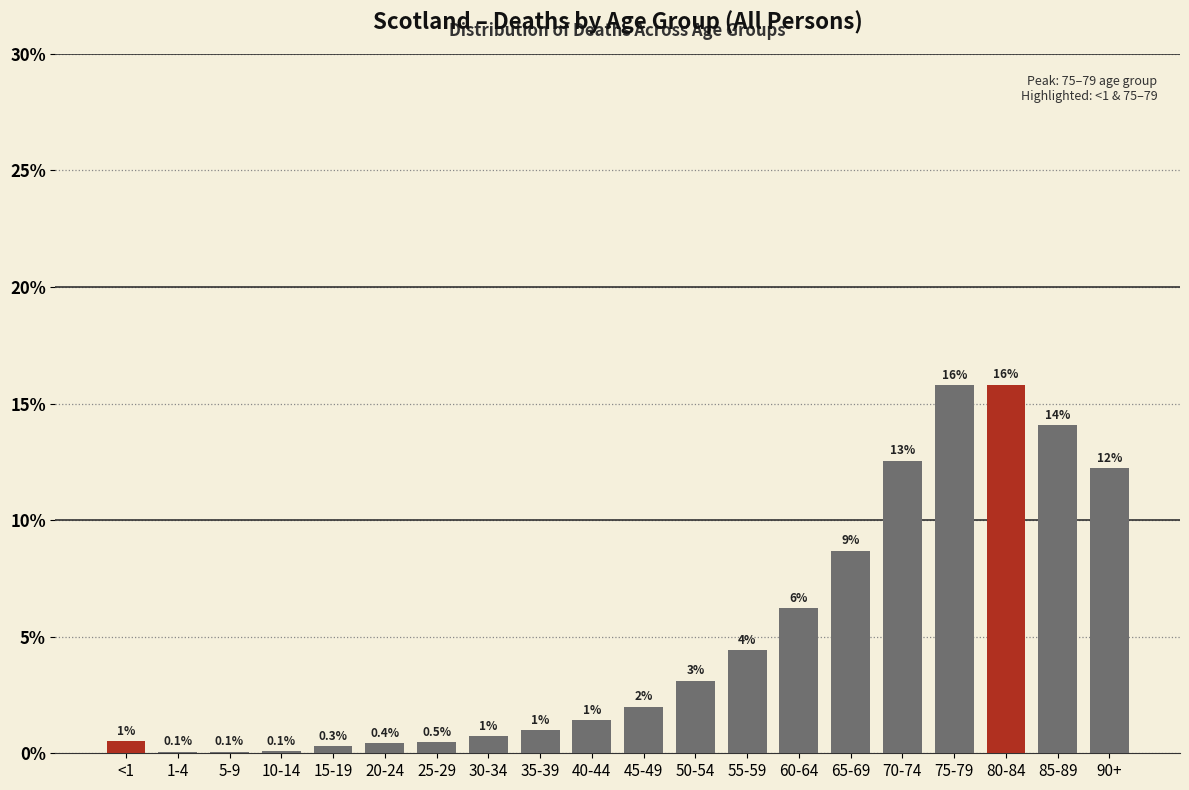

At which label is the value closest to 7?

60-64